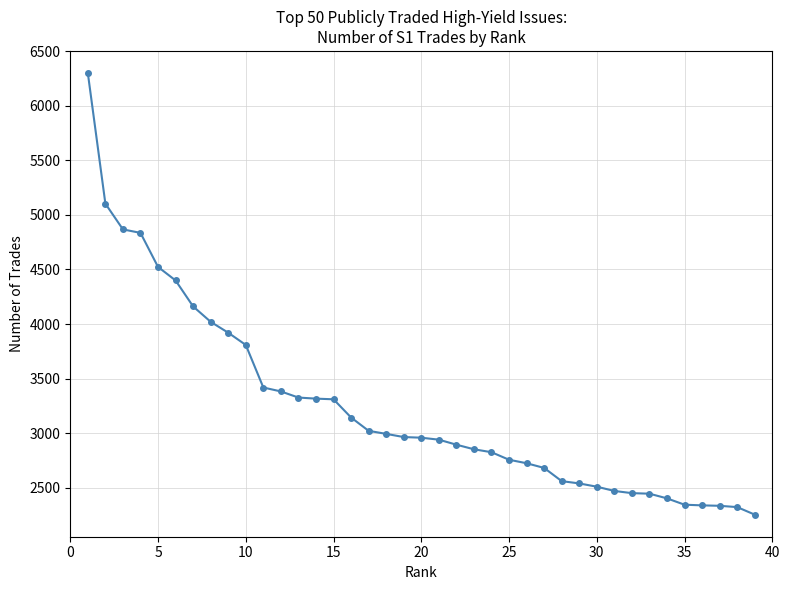

What is the value of the 27th point from the left?

2681